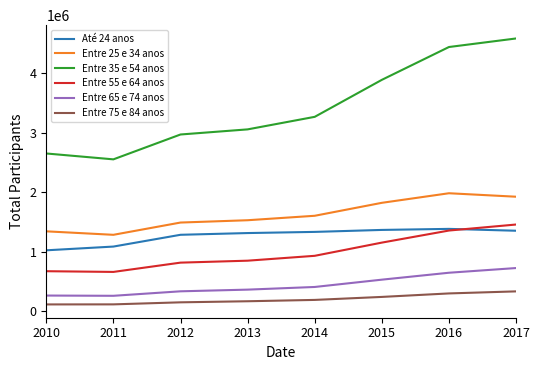

What is the maximum value shown in the chart?

4579200